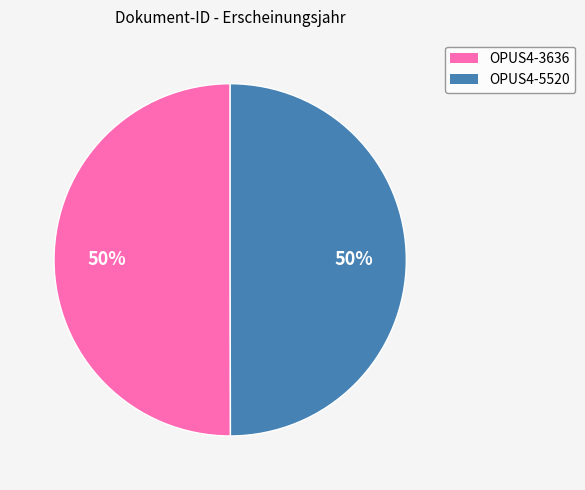

Is it true that OPUS4-5520 is 36% of the pie?

False